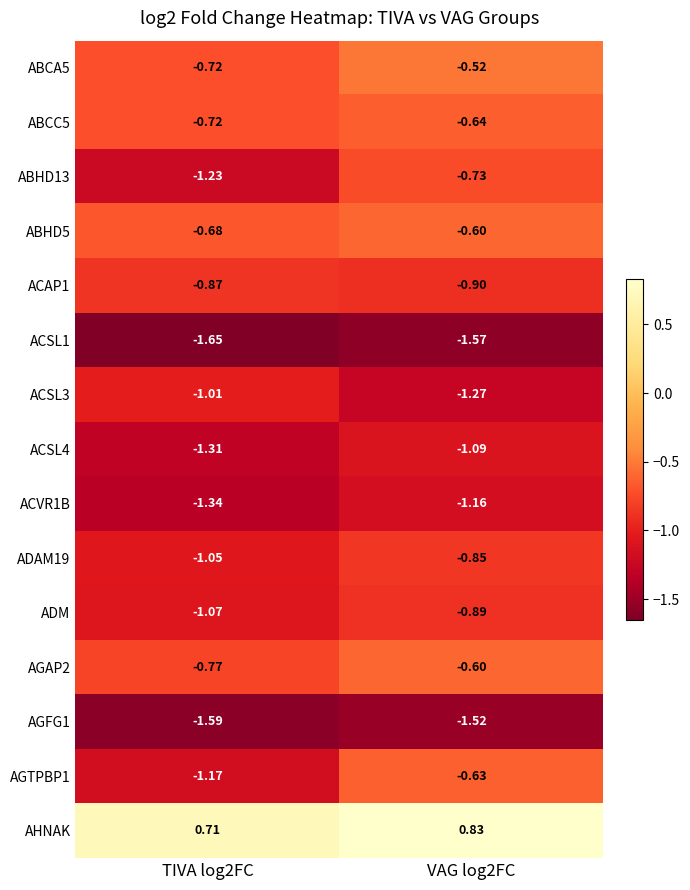

Is the value of ABCC5 at TIVA log2FC greater than the value of ABHD13 at TIVA log2FC?

Yes